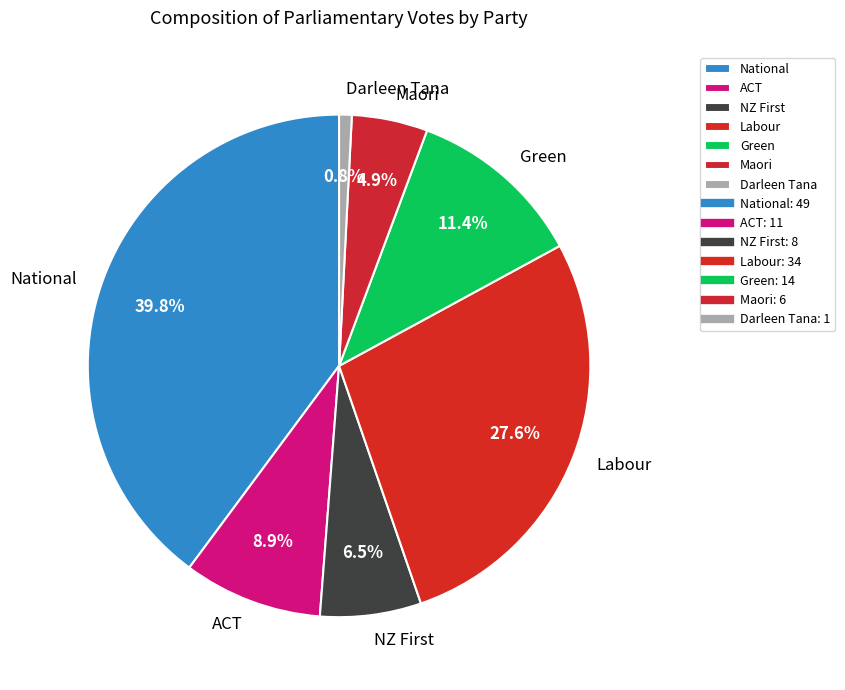

True or false: Green accounts for 11% of the total.

True